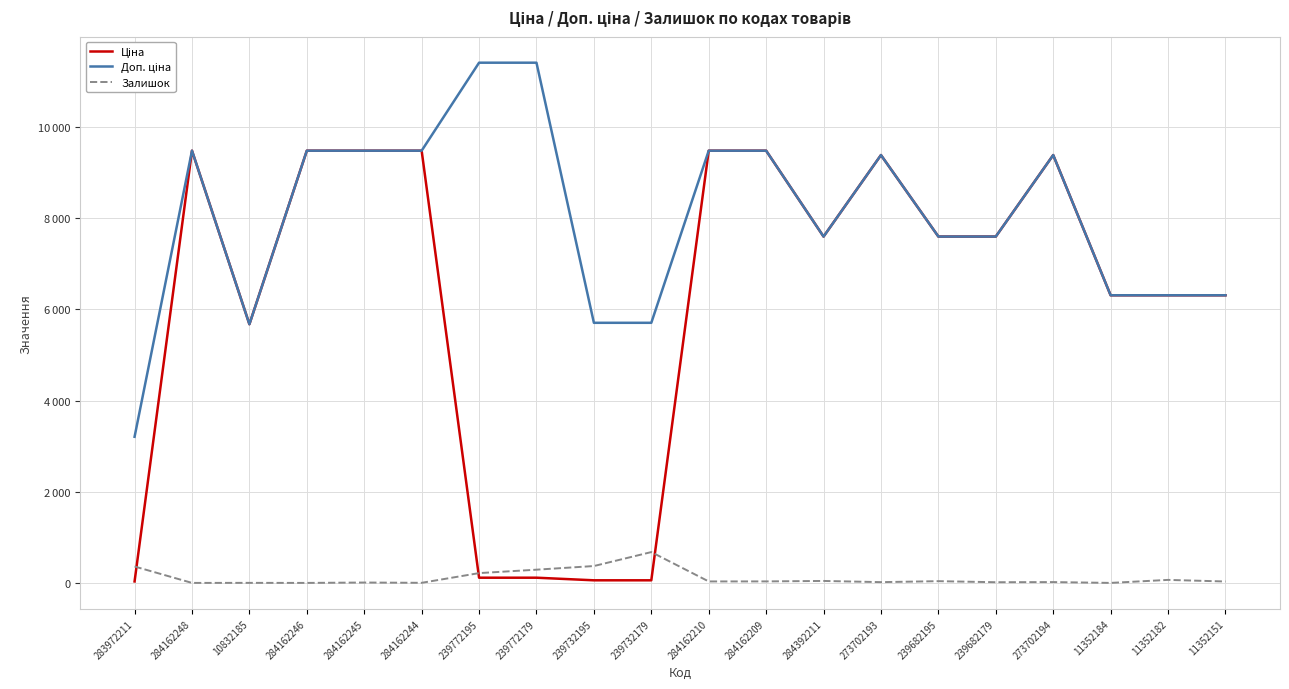

Where is the first local maximum for Ціна?

284162248